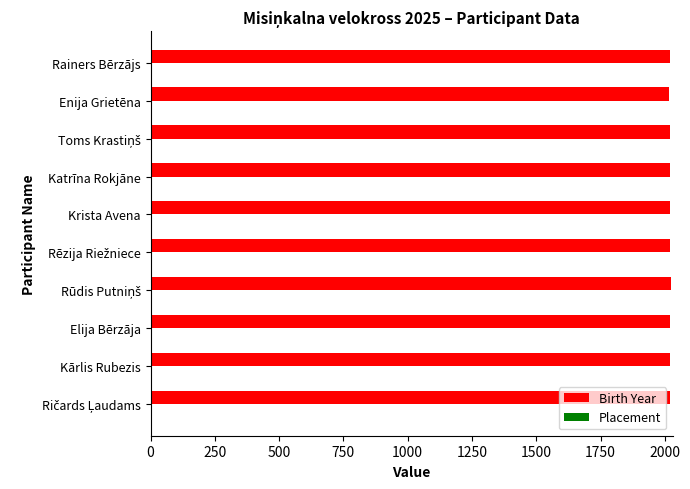

What is the highest value of the Birth Year series?

2024